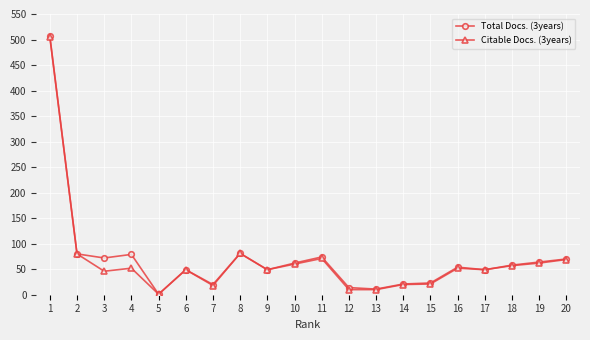

Is it true that Total Docs. (3years) equals 122 at 20?

False